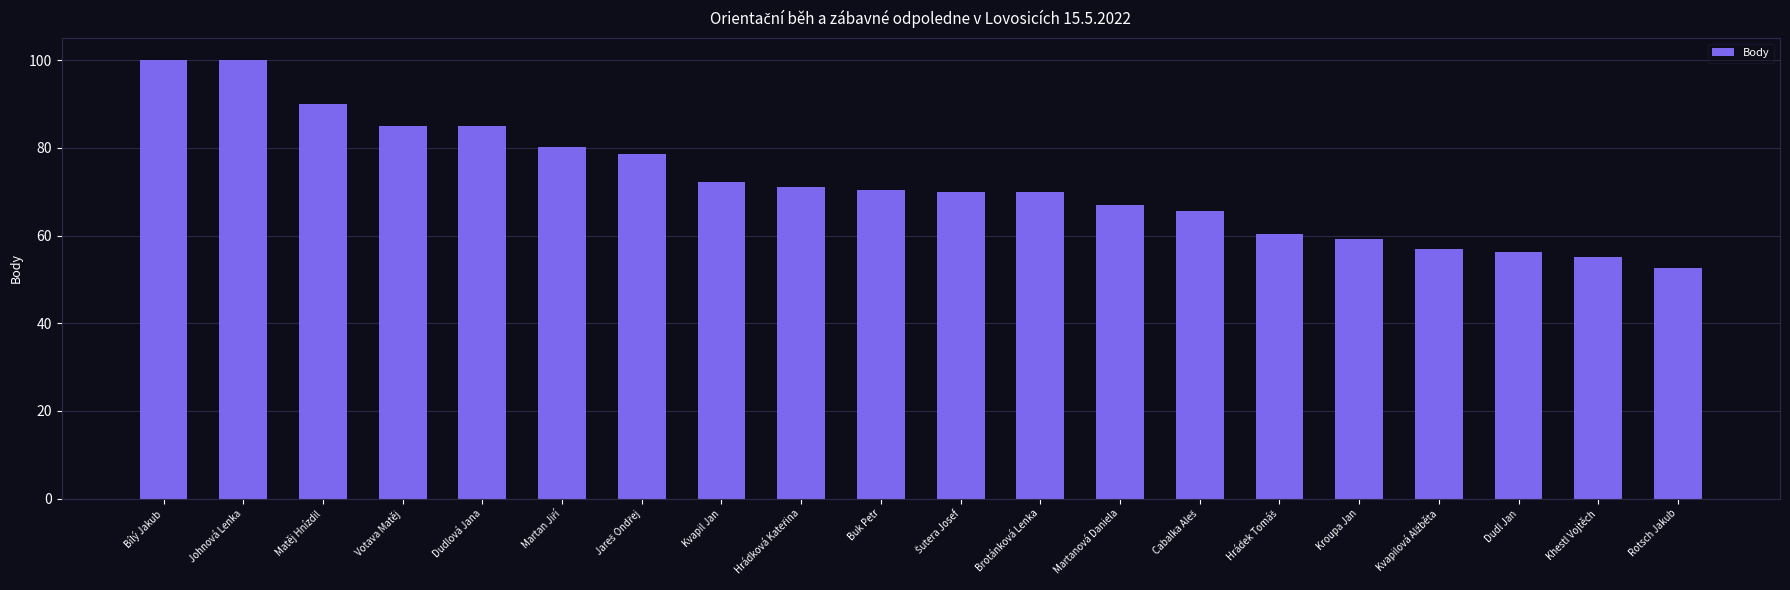

What is the ratio of the value at Dudl Jan to the value at Johnová Lenka?

0.6